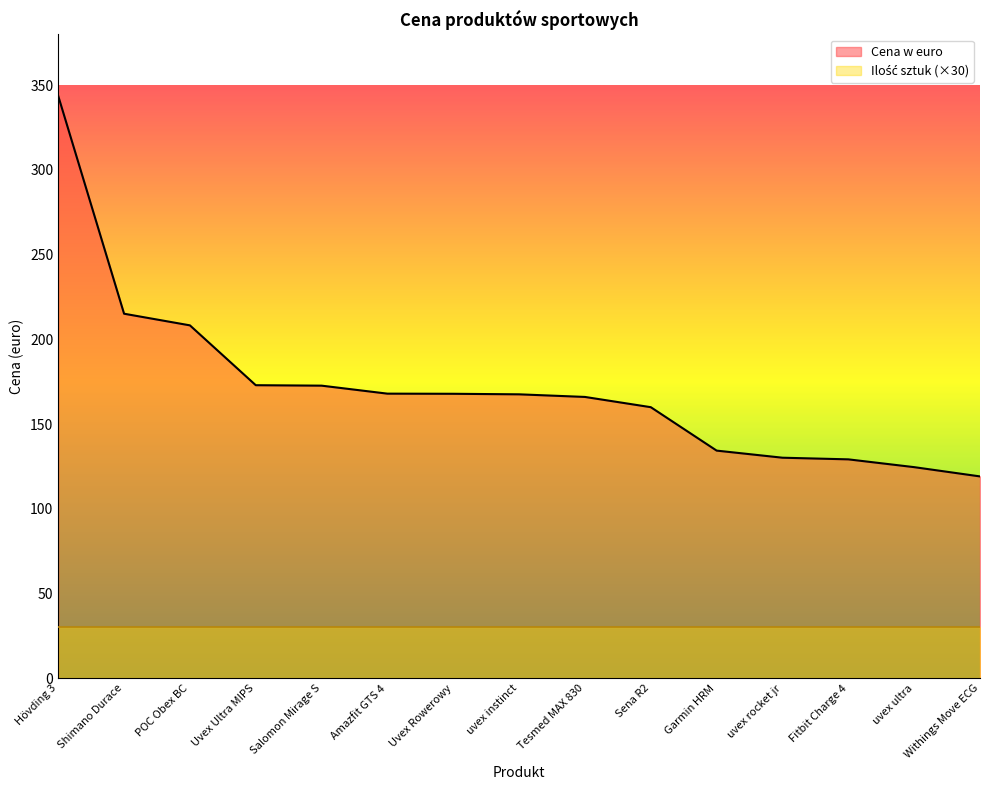

The chart shows a value of 172.7 at Salomon Mirage S. True or false?

True